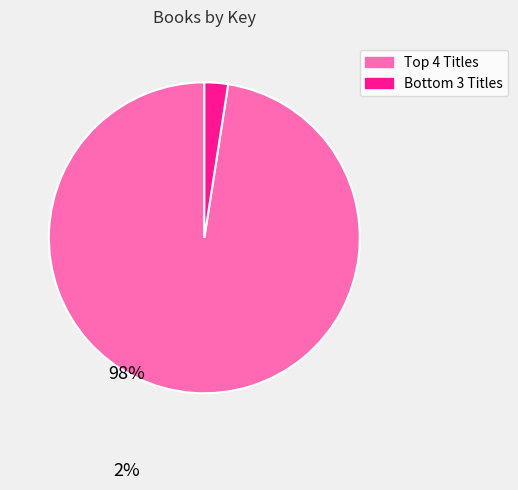

Is there a majority slice in this chart?

Yes